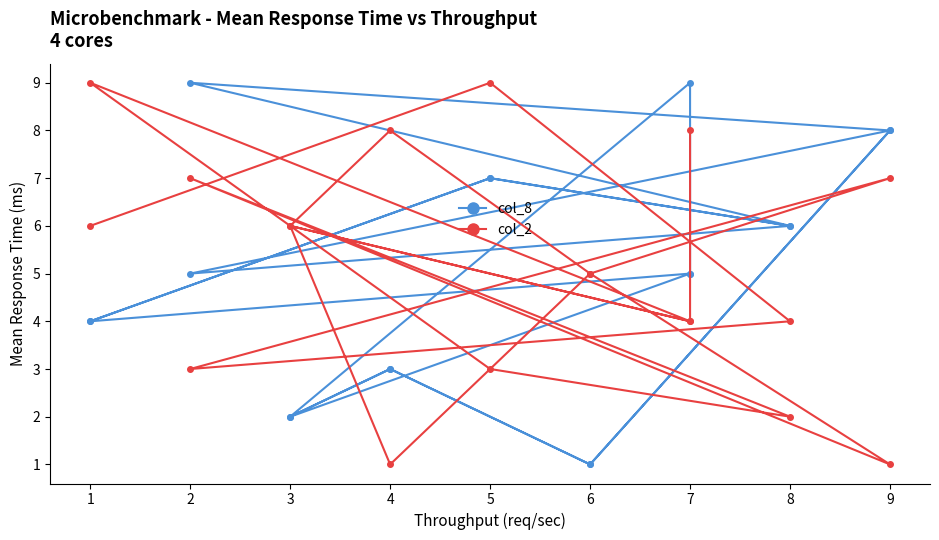

Where is the first local maximum for col_8?

5